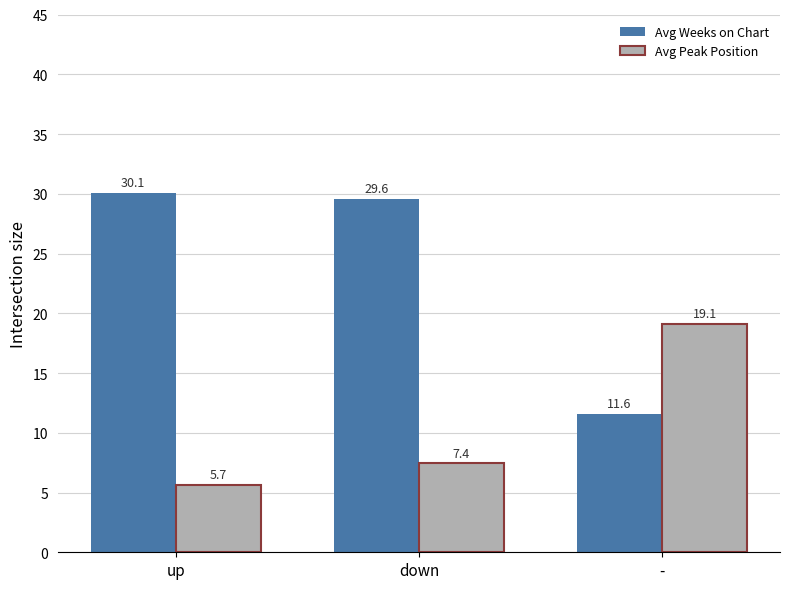

What is the label of the 3rd bar from the left?

-